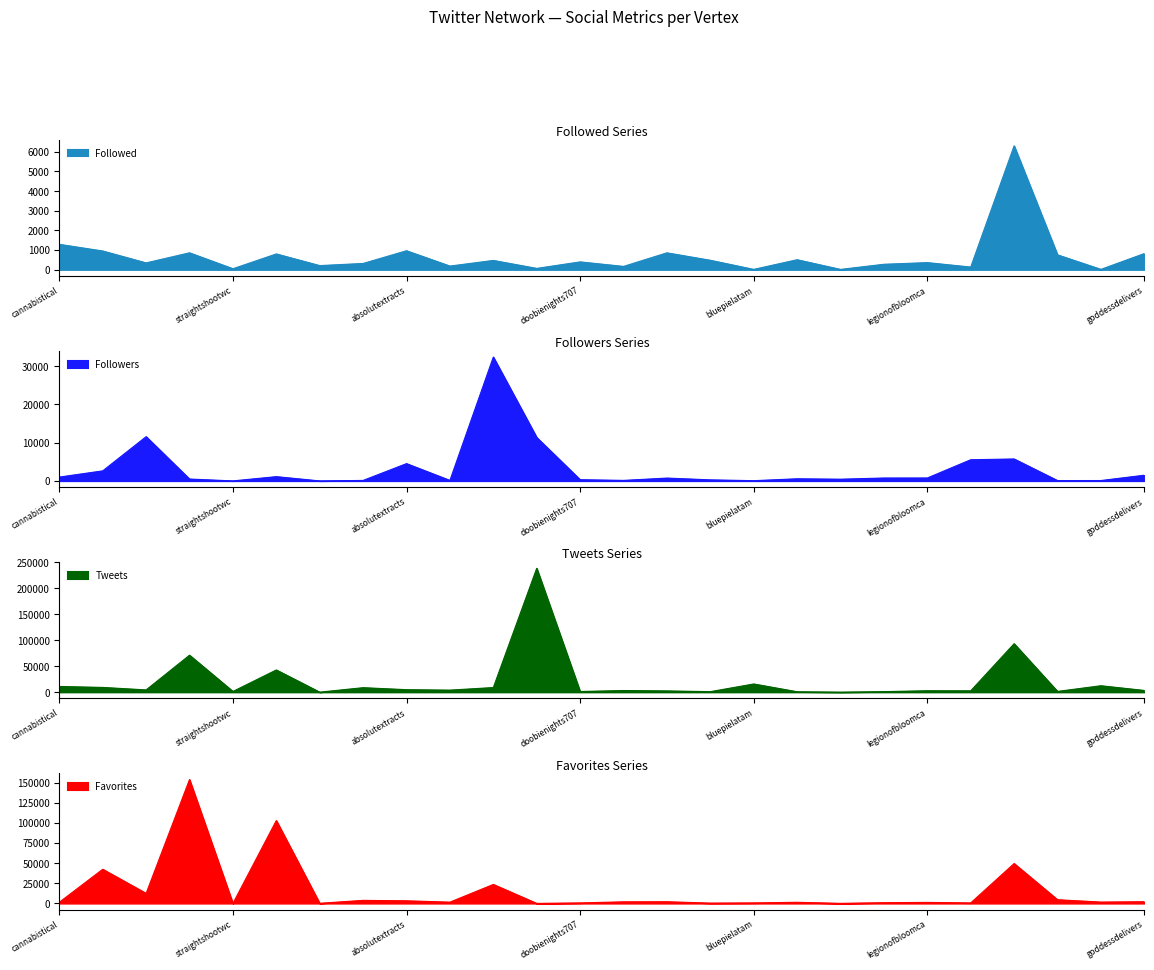

At which label does Favorites first exceed 1672?

unclejoeymma